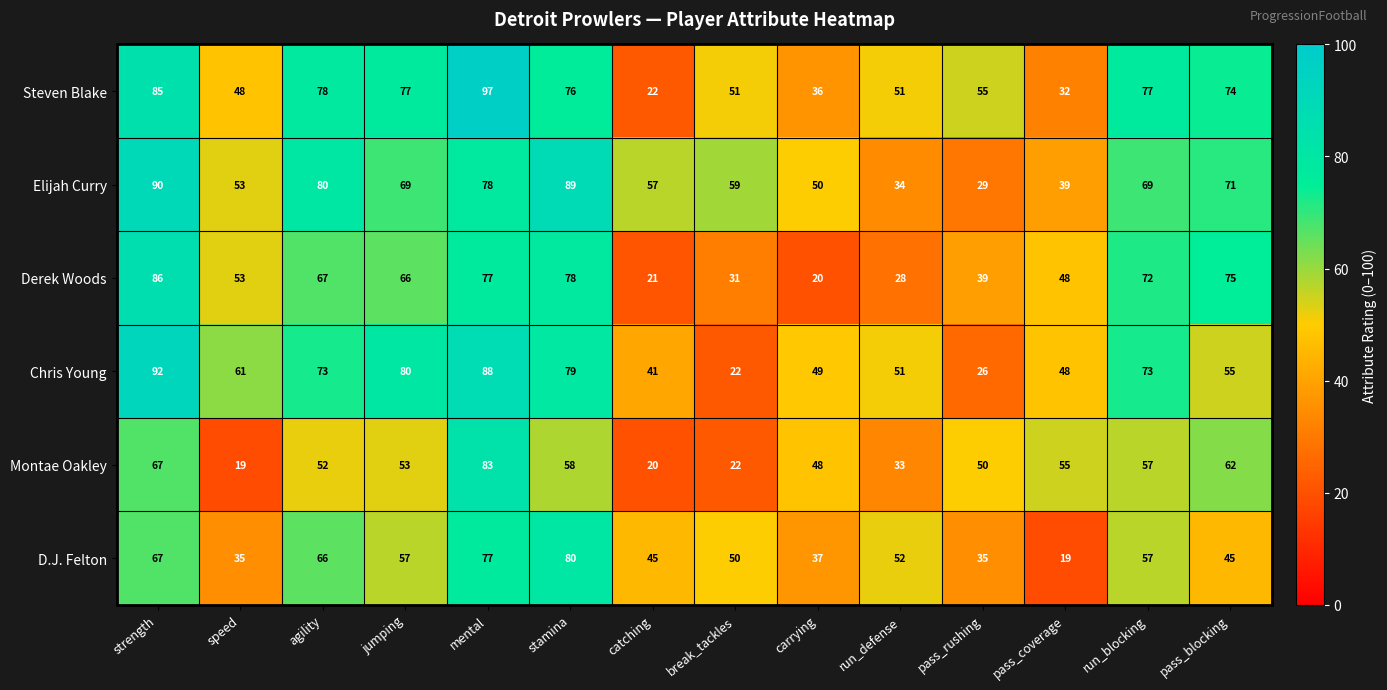

What is the average value of the D.J. Felton series?

52